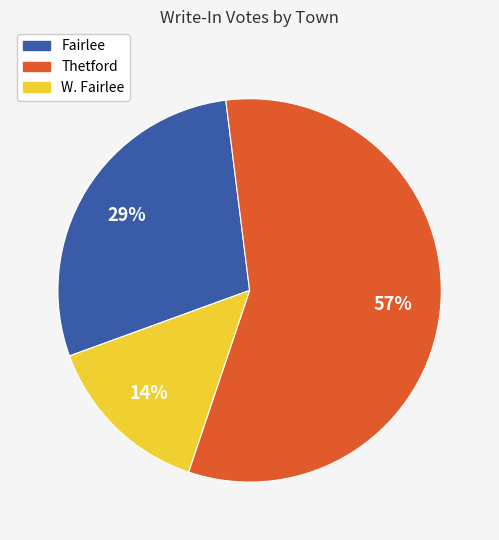

To the nearest percent, what is the difference between the largest and smallest slice percentages?

43%